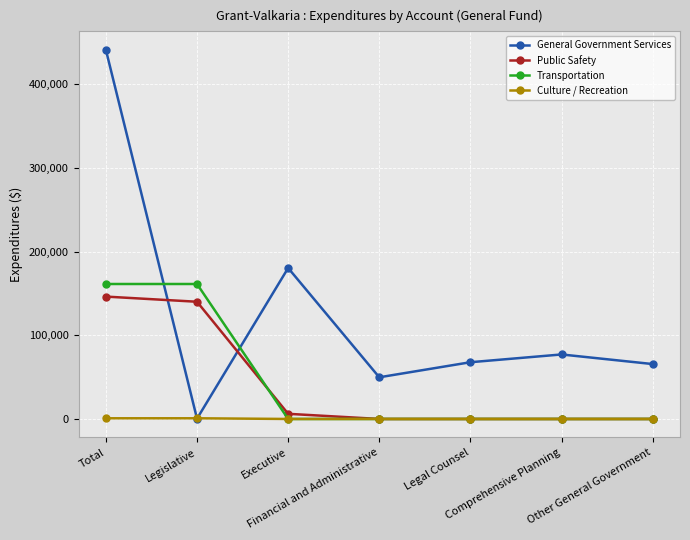

The General Government Services series shows 67853 at Legal Counsel. True or false?

True